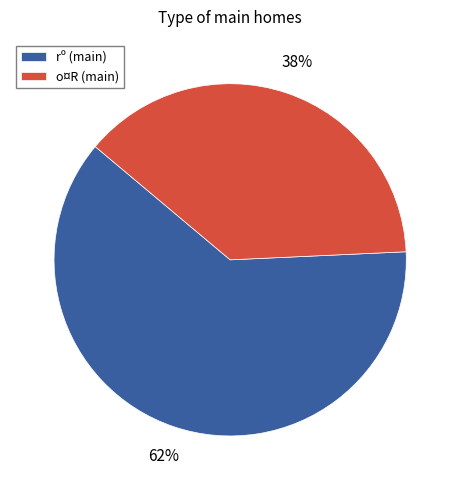

How many slices are in this pie chart?

2